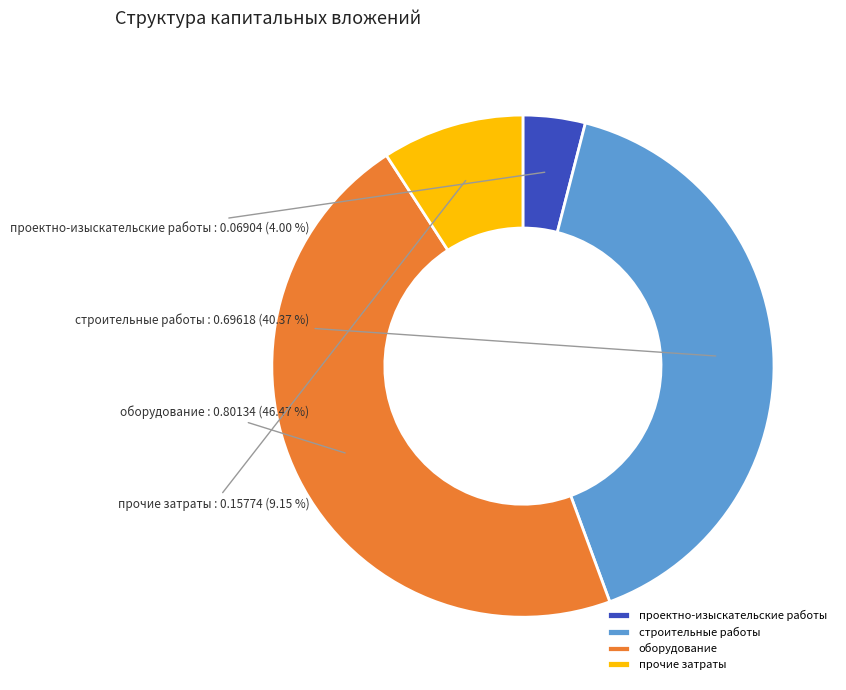

To the nearest percent, what is the difference between the largest and smallest slice percentages?

42%